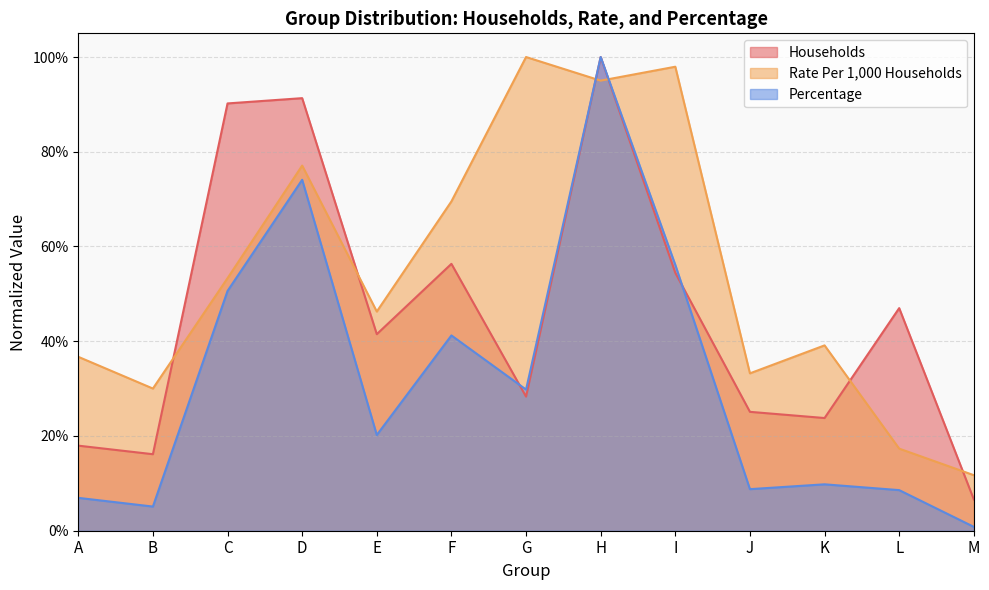

What is the difference between the maximum and minimum values in the Percentage series?

1.0